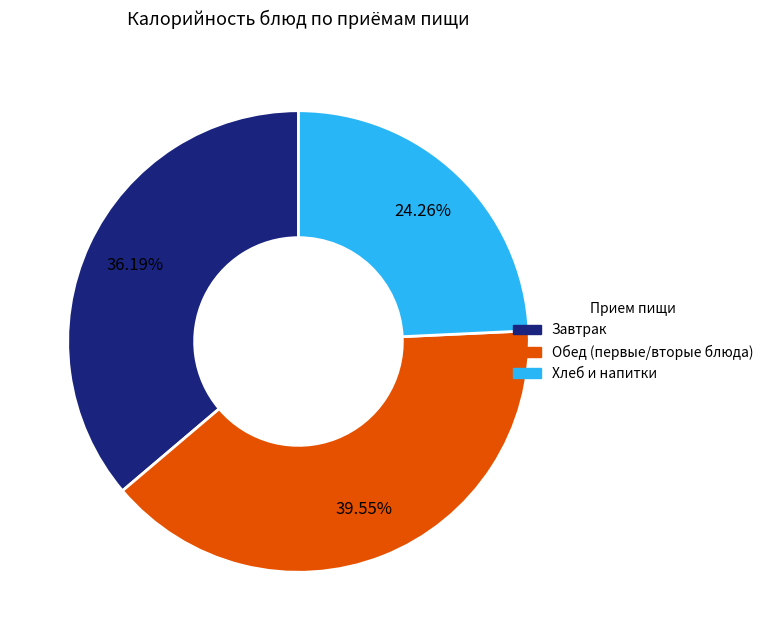

Is there a majority slice in this chart?

No